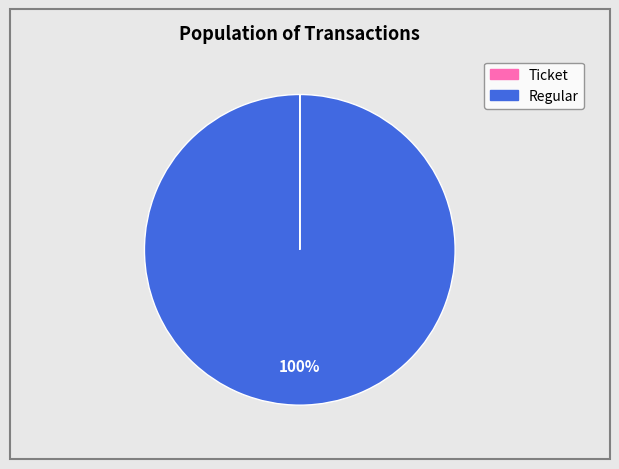

The Regular slice represents 89% of the pie. True or false?

False